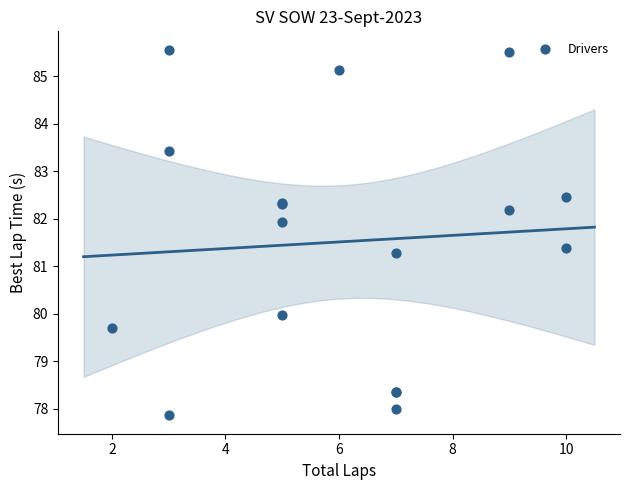

What Y value in the scatter plot is closest to 81?

81.3